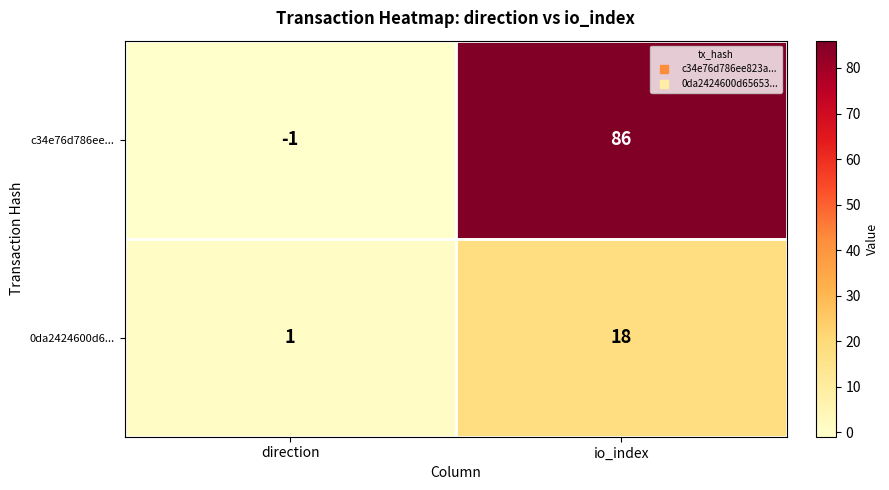

How many categories are shown in the chart?

2